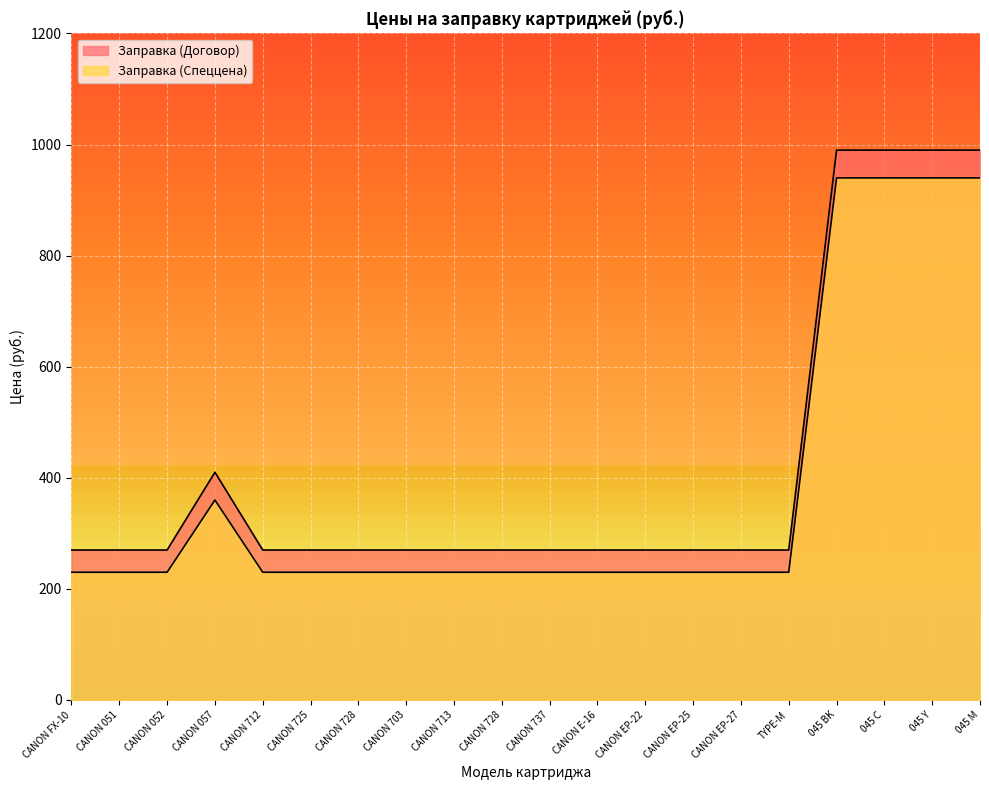

Reading left to right, what are all the values shown in this chart?

Заправка (Договор): 270	270	270	410	270	270	270	270	270	270	270	270	270	270	270	270	990	990	990	990
Заправка (Спеццена): 230	230	230	360	230	230	230	230	230	230	230	230	230	230	230	230	940	940	940	940